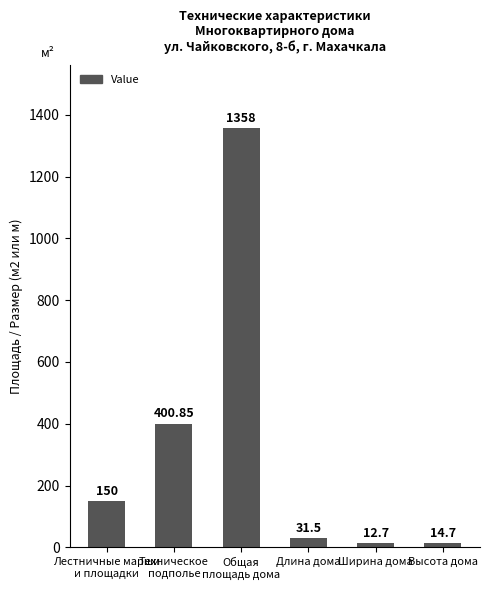

Is it true that the value at Лестничные марши
и площадки is 150.0?

True